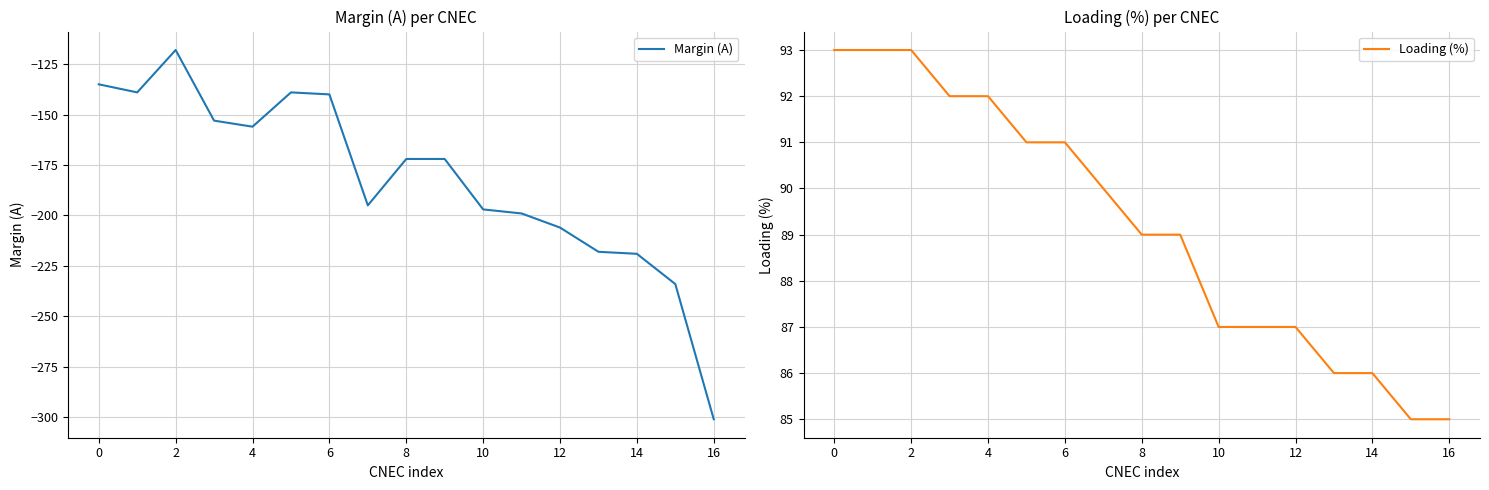

What is the sum of all Margin (A) values?

-3093